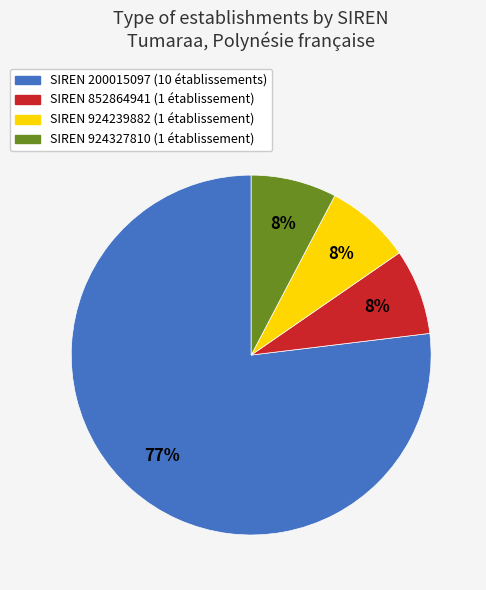

Is there any slice that represents more than half of the pie?

Yes